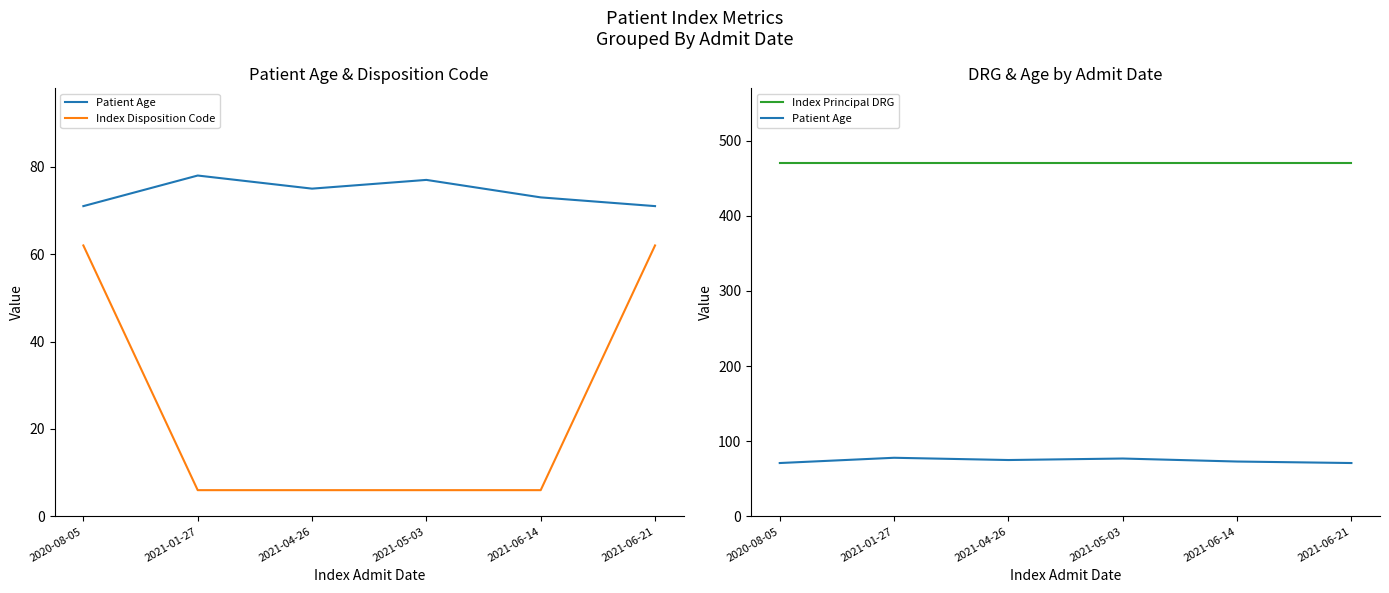

Between 2021-04-26 and 2021-06-14, which is larger?

2021-04-26